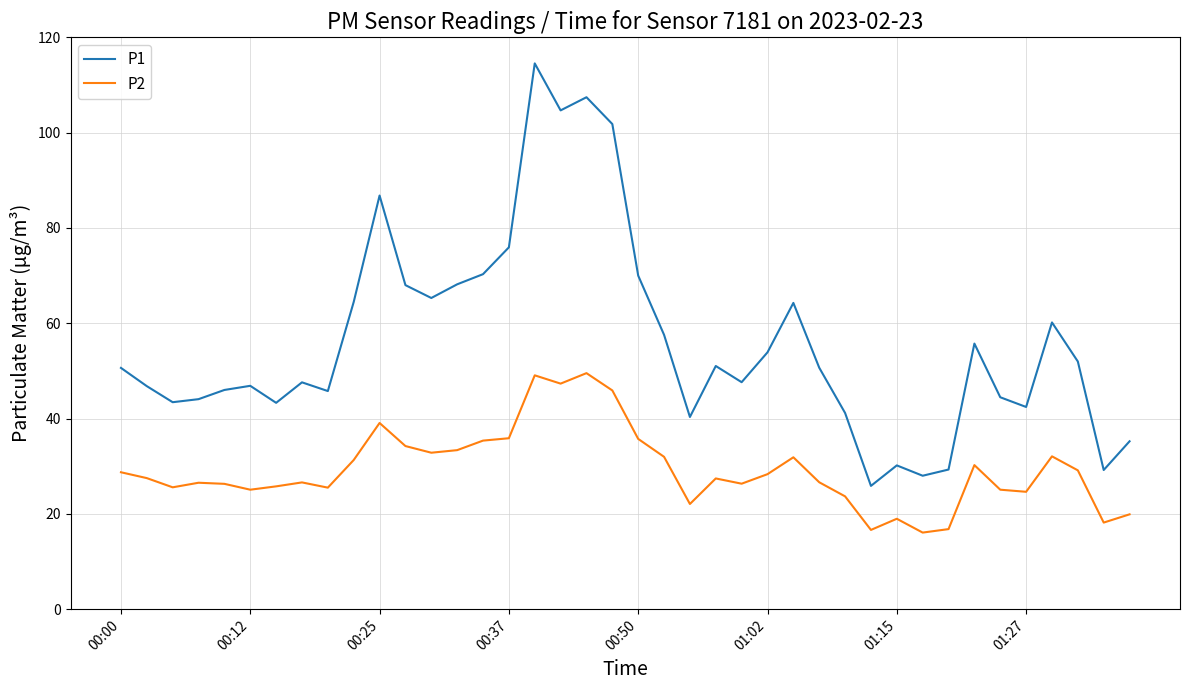

What is the average value of the P1 series?

56.3